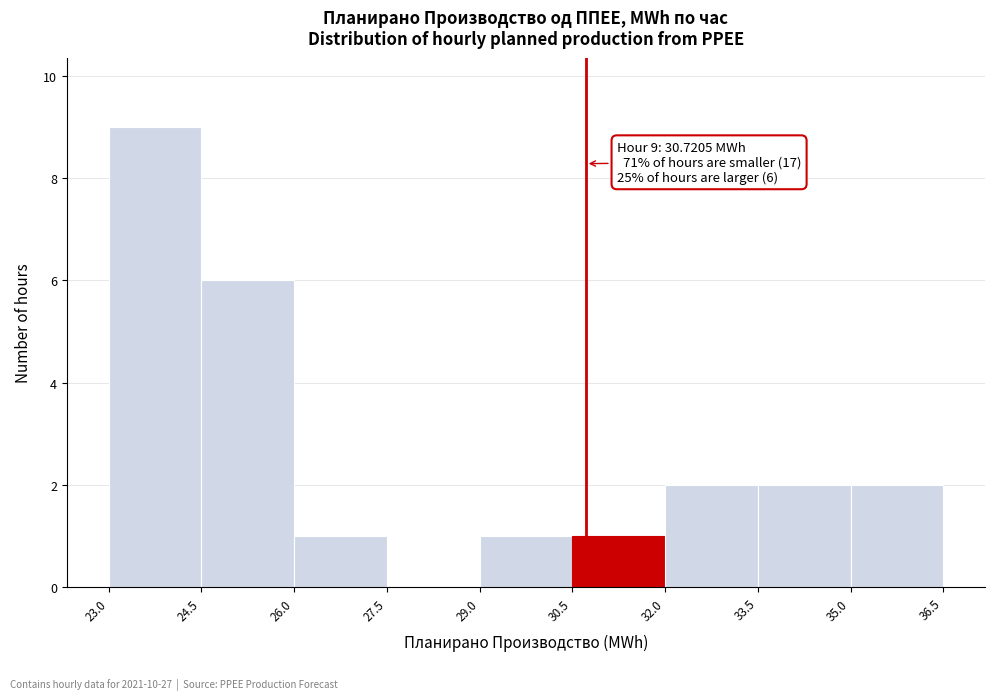

Which range on the x-axis has the tallest bar?

23.0 to 24.5